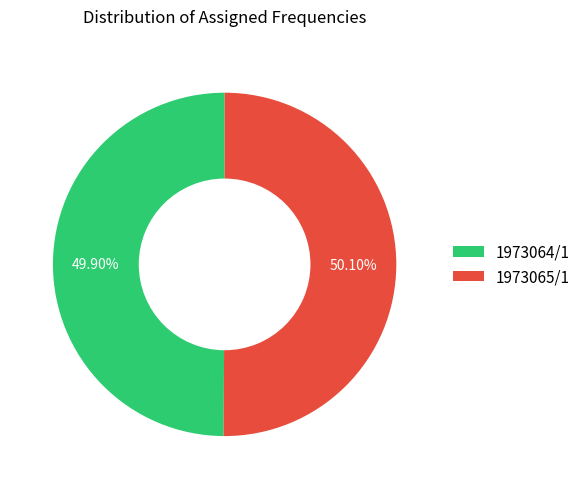

What is the ratio of the value at 1973065/1 to the value at 1973064/1?

1.0